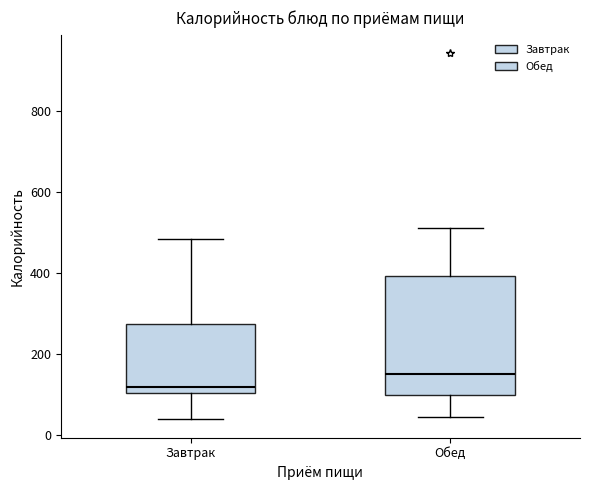

Which box's median line is the highest?

Обед